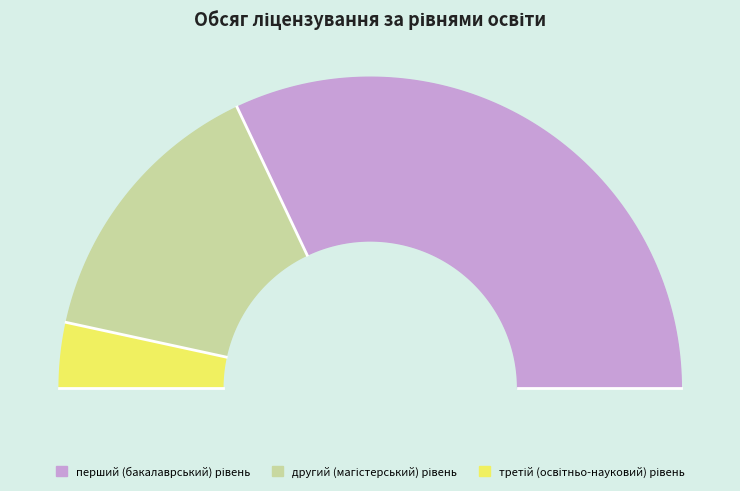

How many segments does this pie chart have?

3